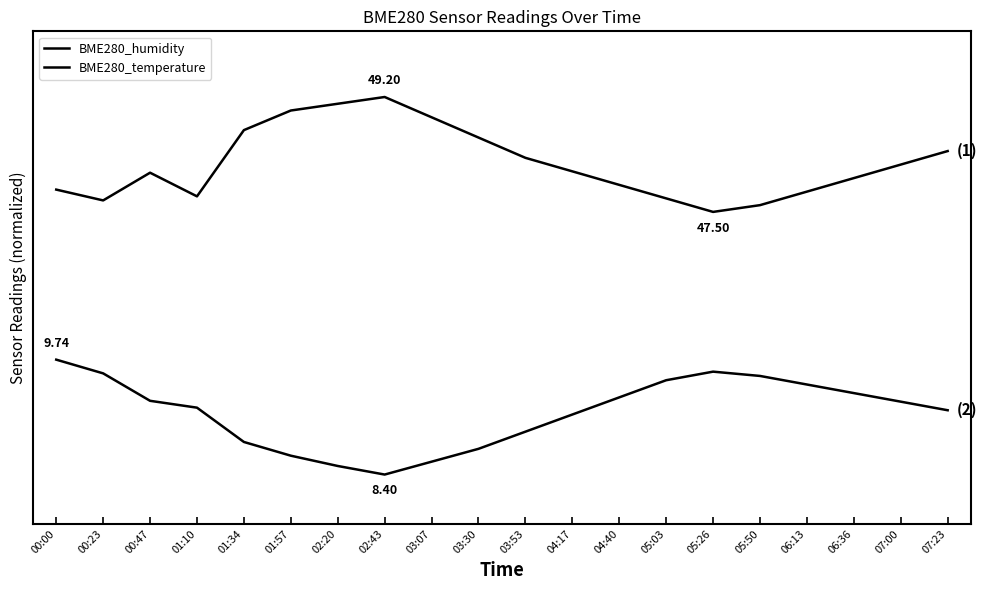

What is the difference between the maximum and minimum values in the BME280_humidity series?

0.7